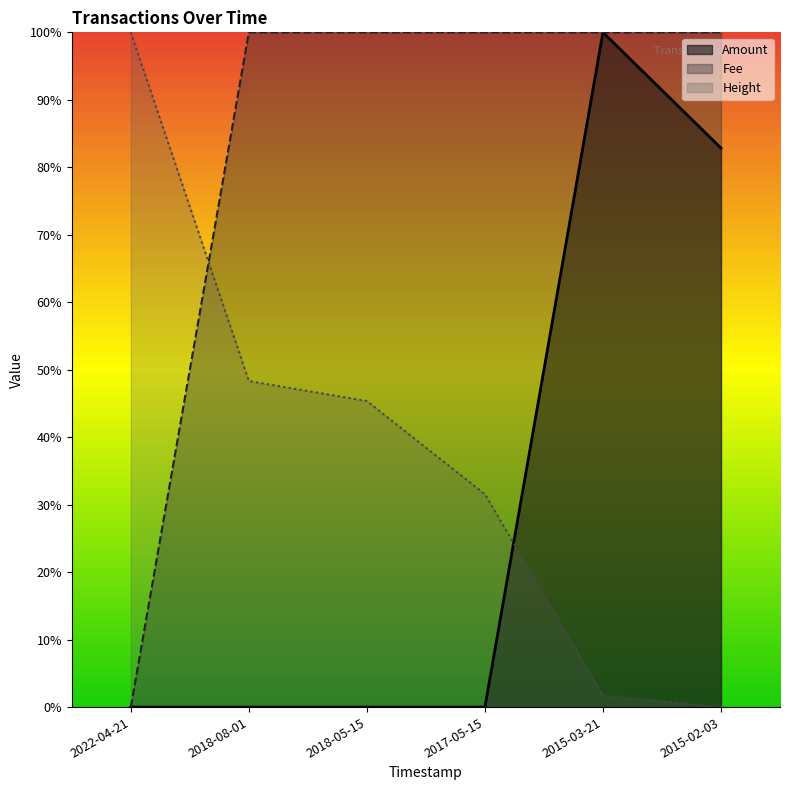

At which category is the sum across all series the highest?

2015-03-21